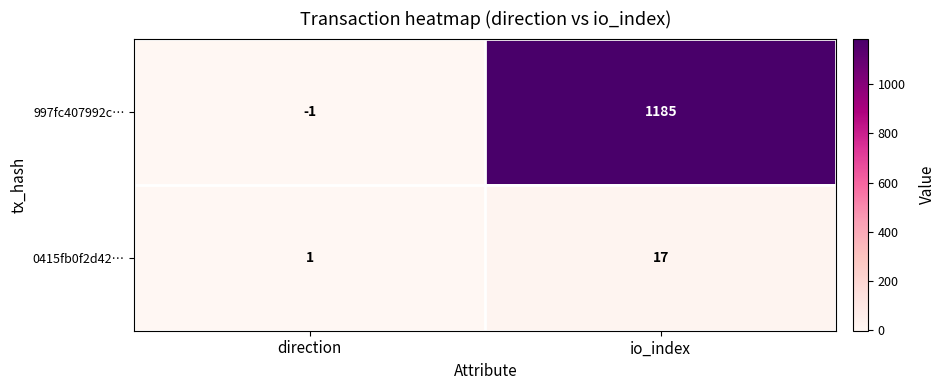

What is the difference between the highest and lowest values at io_index?

1168